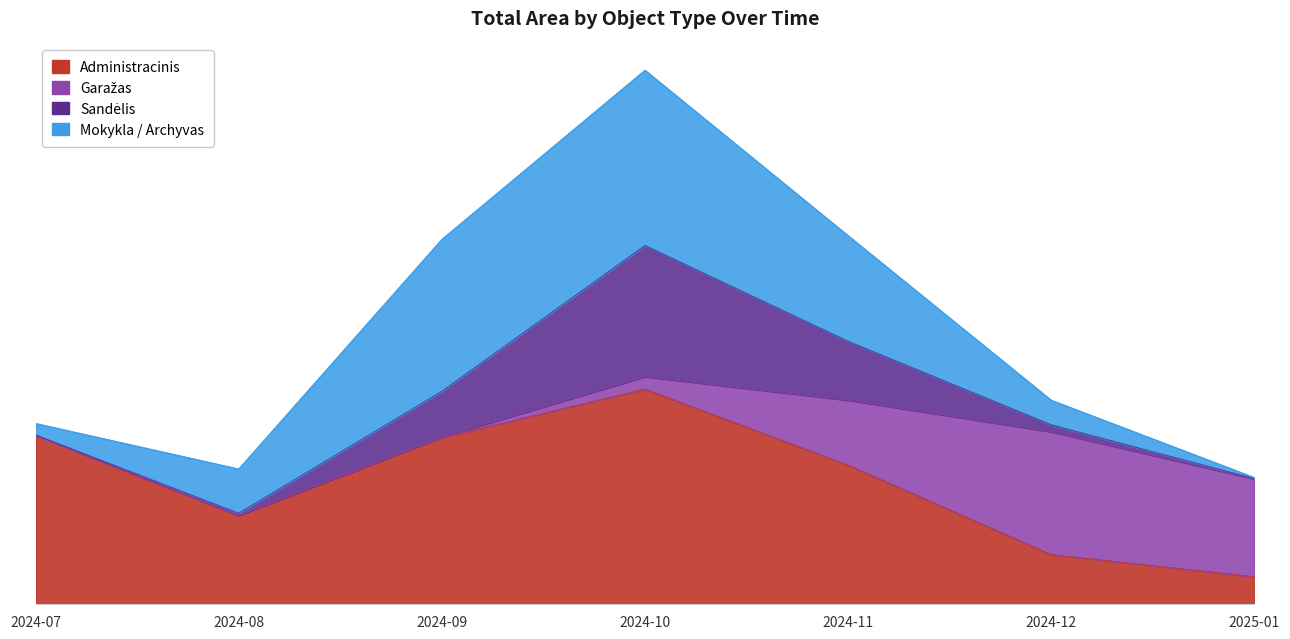

What is the average value of the Administracinis series?

344.3